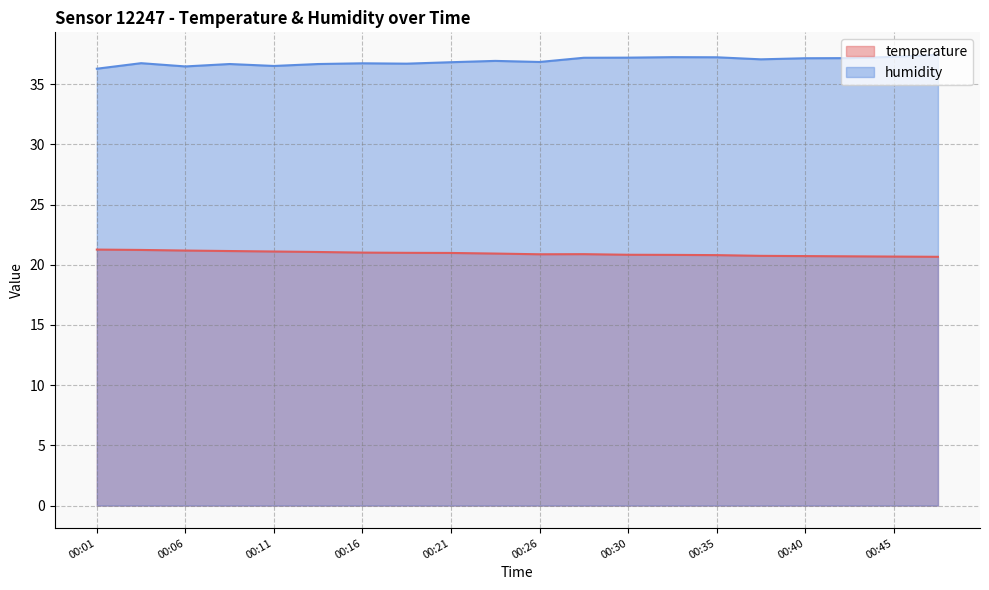

At 00:23, list the series in order from smallest to largest.

temperature, humidity